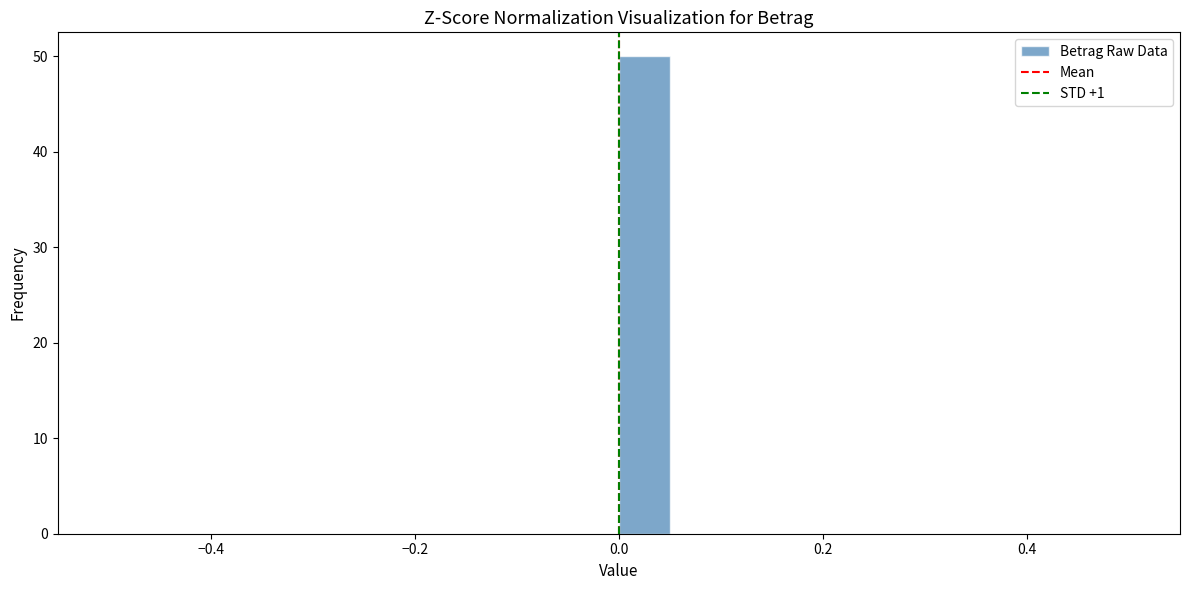

Read against the x-axis, roughly where is the centre of the tallest bar?

0.02